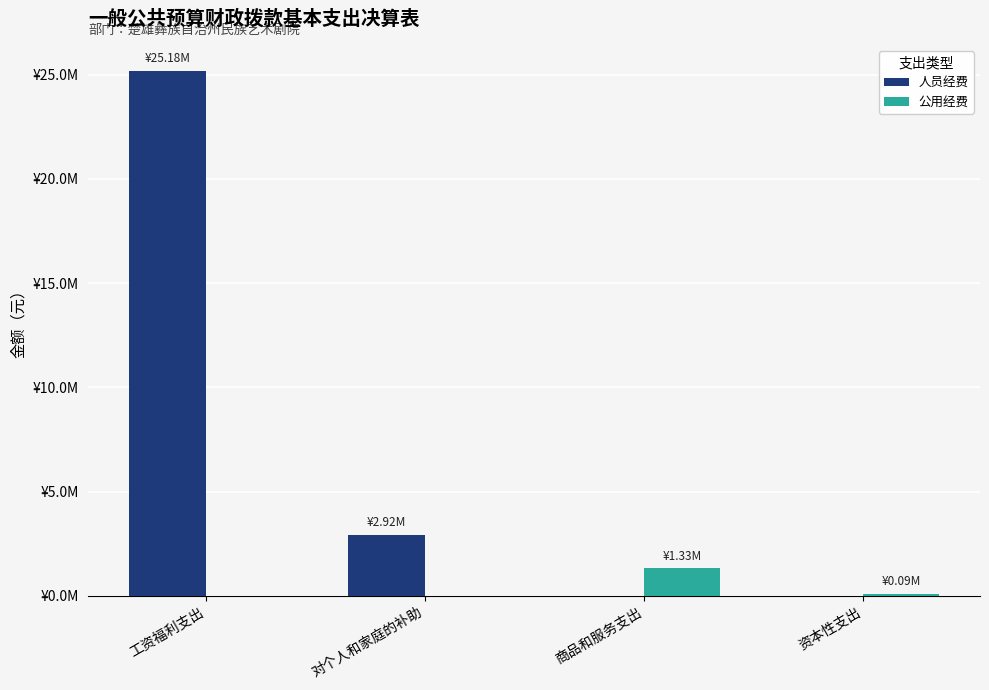

Does the chart contain stacked bars?

No